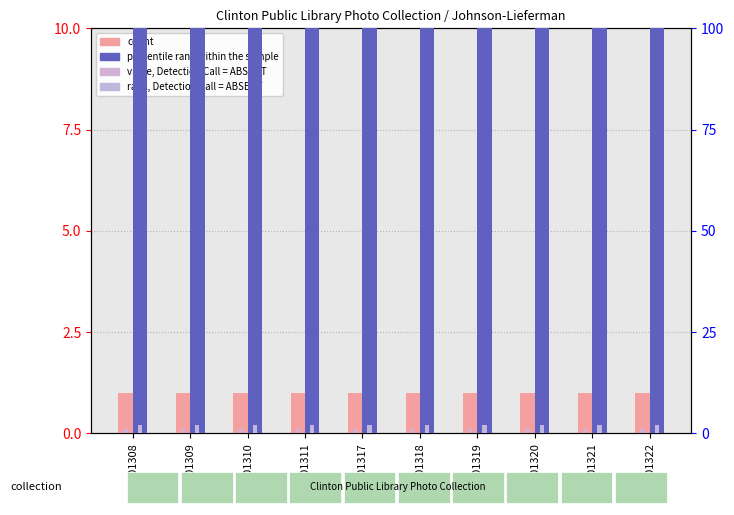

How many bars are there in total?

40